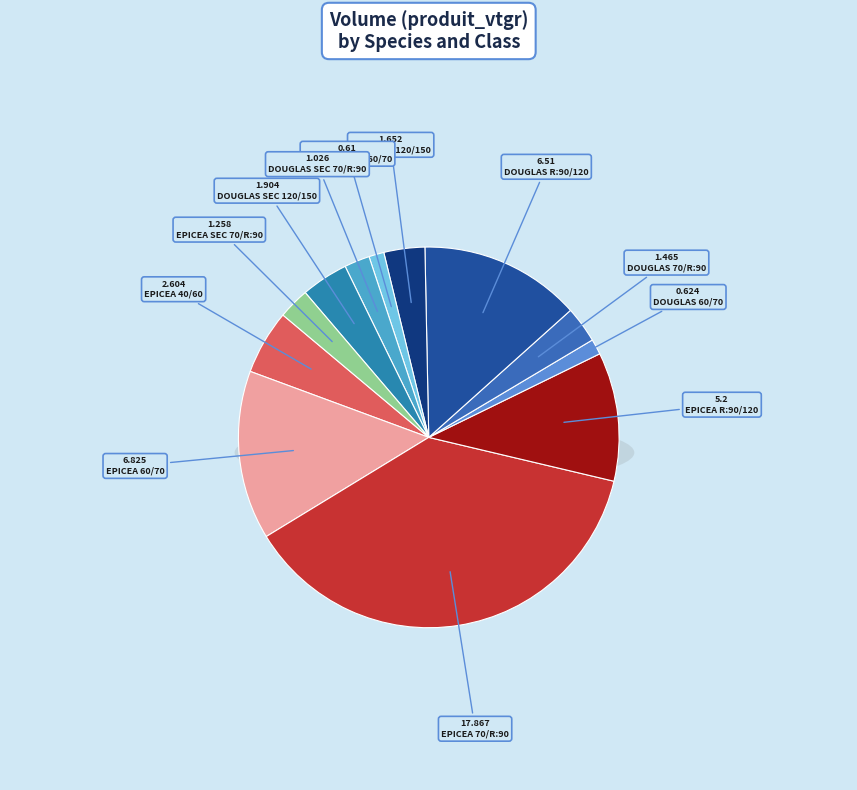

To the nearest percent, what percentage of the pie is EPICEA SEC 70/R:90?

3%